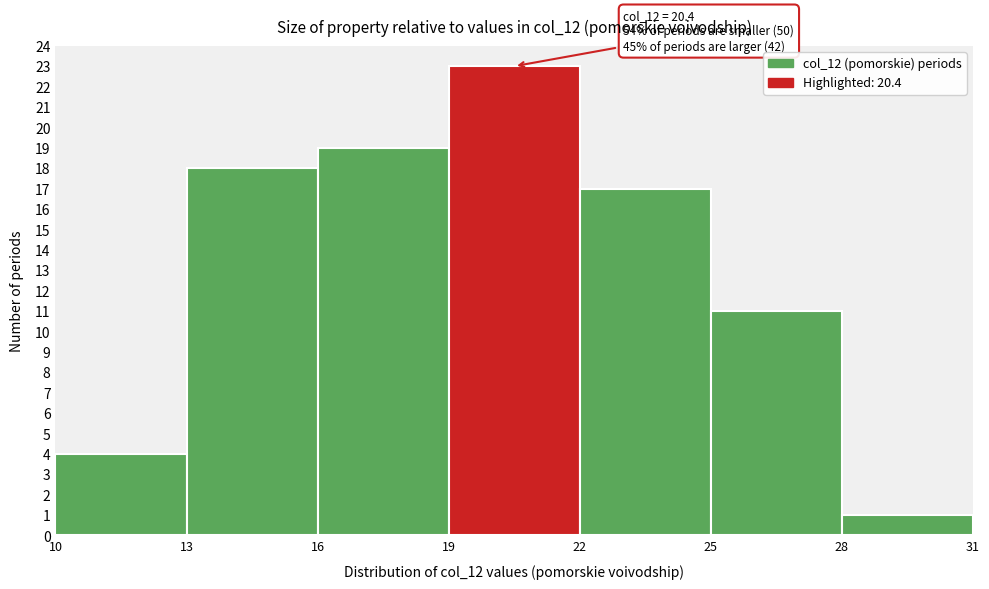

Which range on the x-axis has the tallest bar?

19 to 22